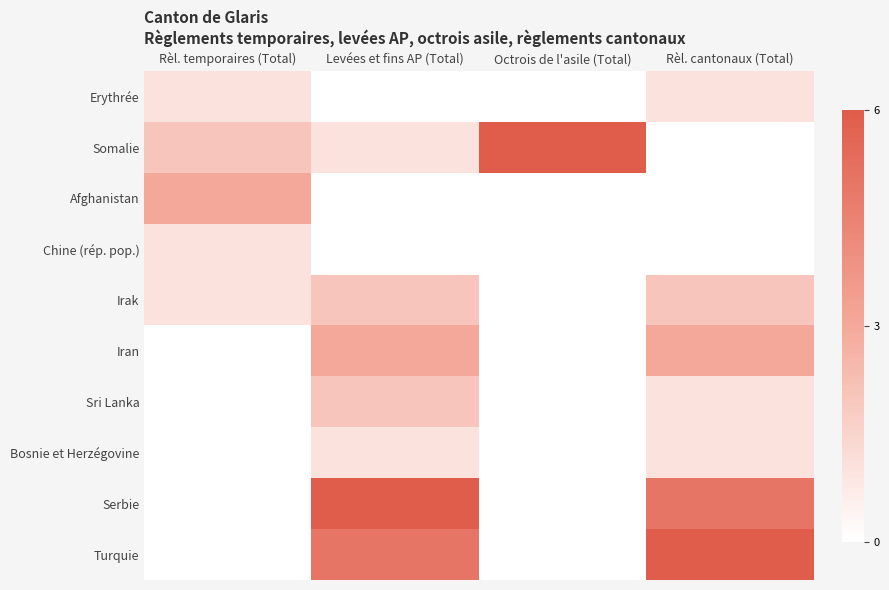

Which series has the widest spread of values?

Somalie